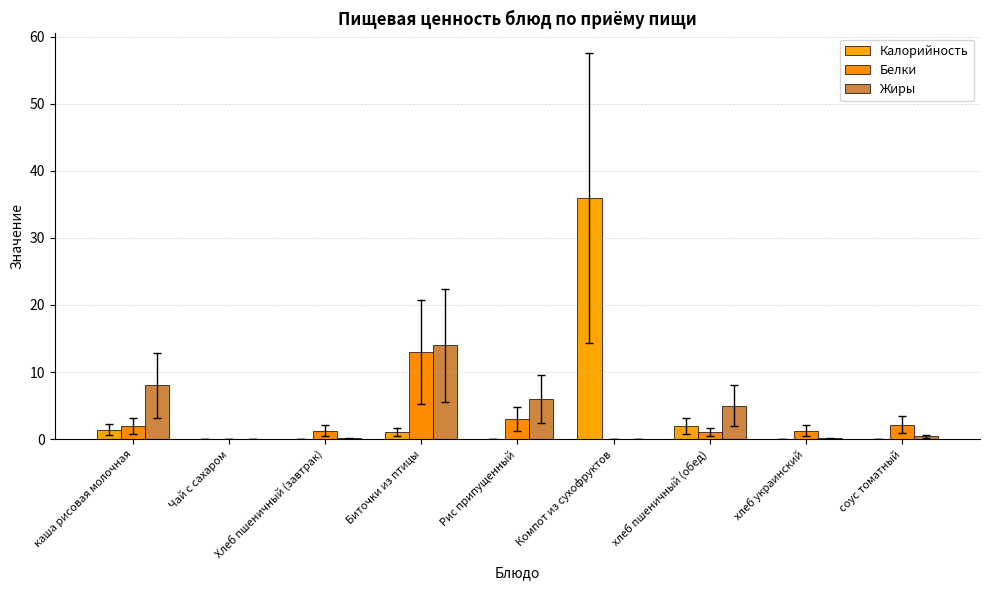

What is the greatest value displayed?

36.0